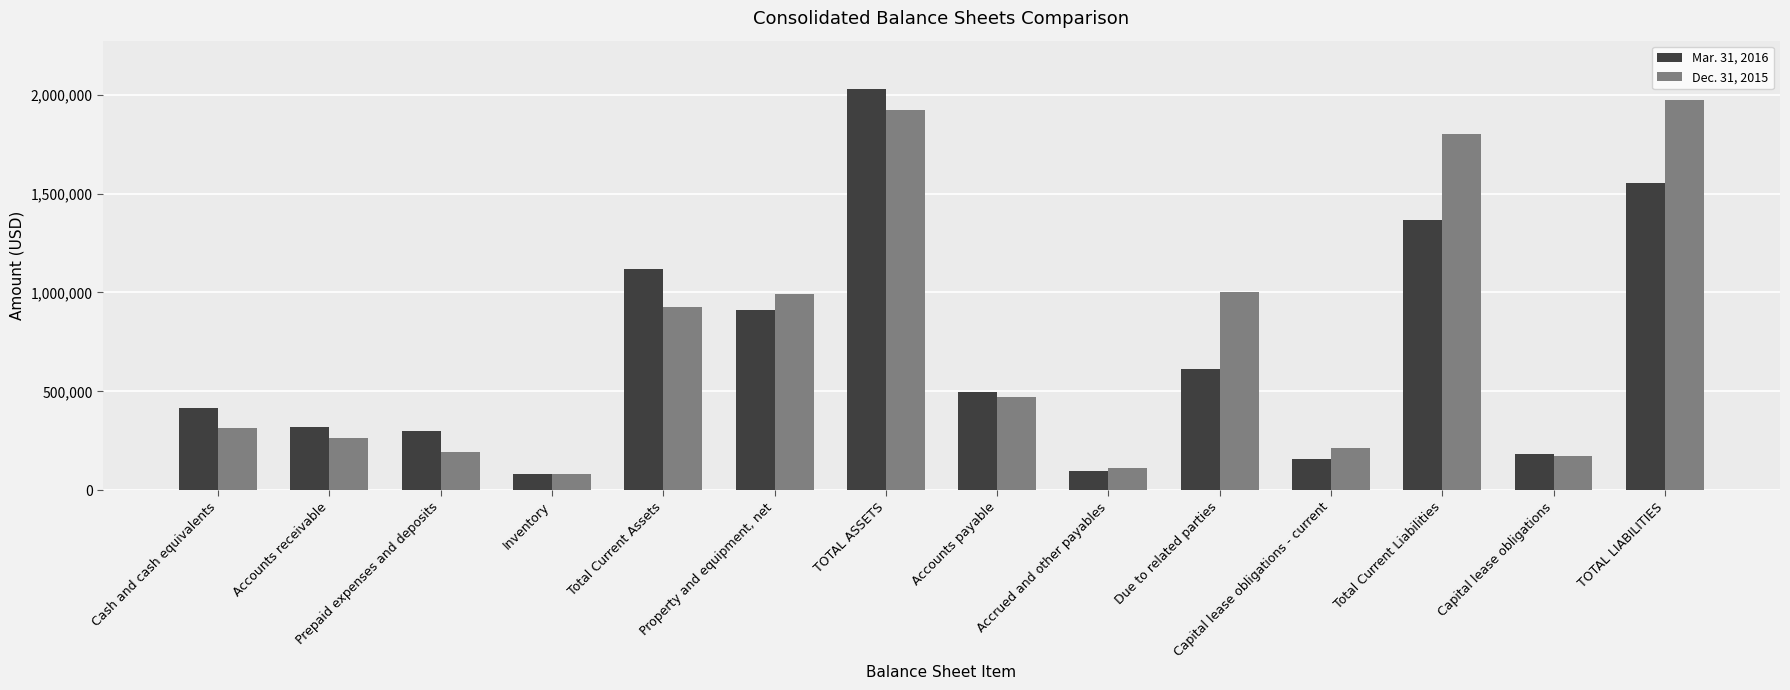

What is the difference between the second highest and second lowest values in the Mar. 31, 2016 series?

1454508